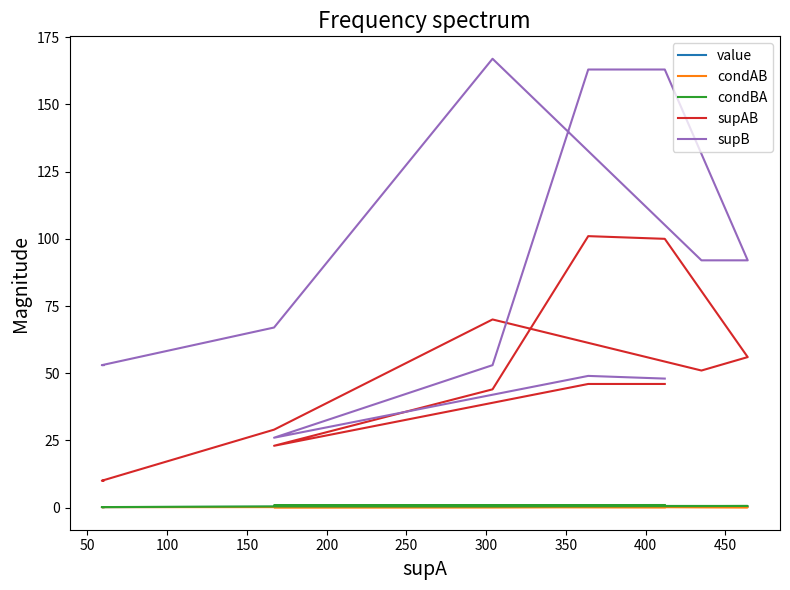

What is the difference between the maximum and minimum values in the supB series?

141.0